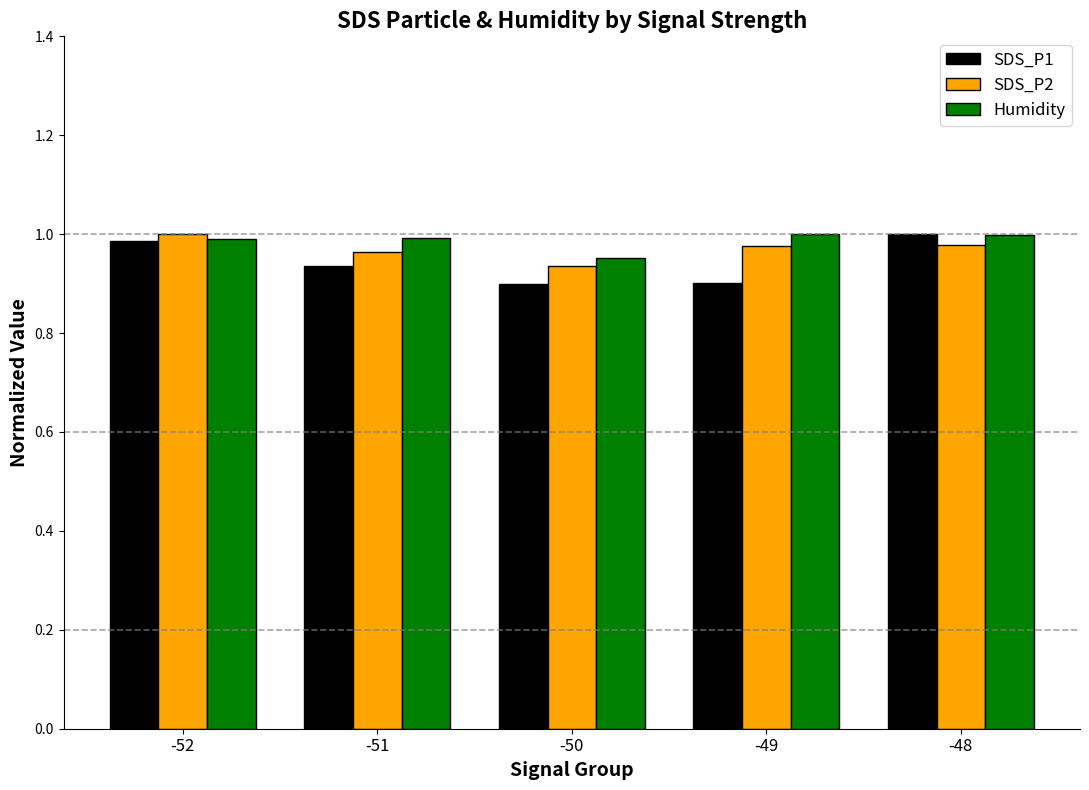

How many SDS_P1 values are between 0 and 1?

5